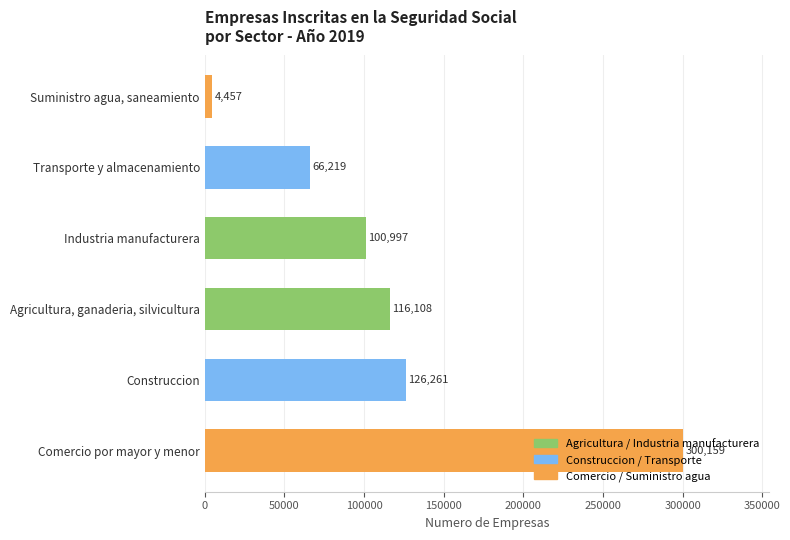

What is the difference between the values at Suministro agua, saneamiento and Agricultura, ganaderia, silvicultura?

111651